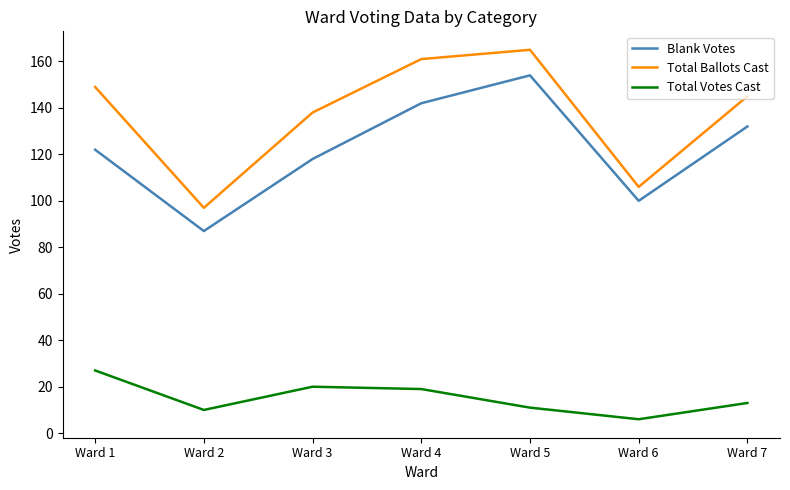

True or false: Total Ballots Cast has a value of 145 at Ward 7.

True